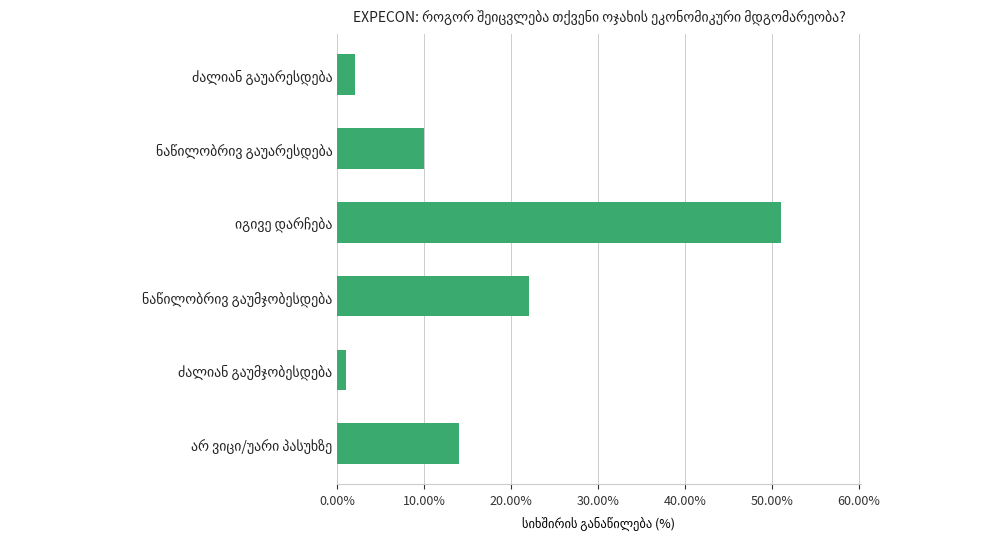

What is the value of the 4th bar from the top?

22